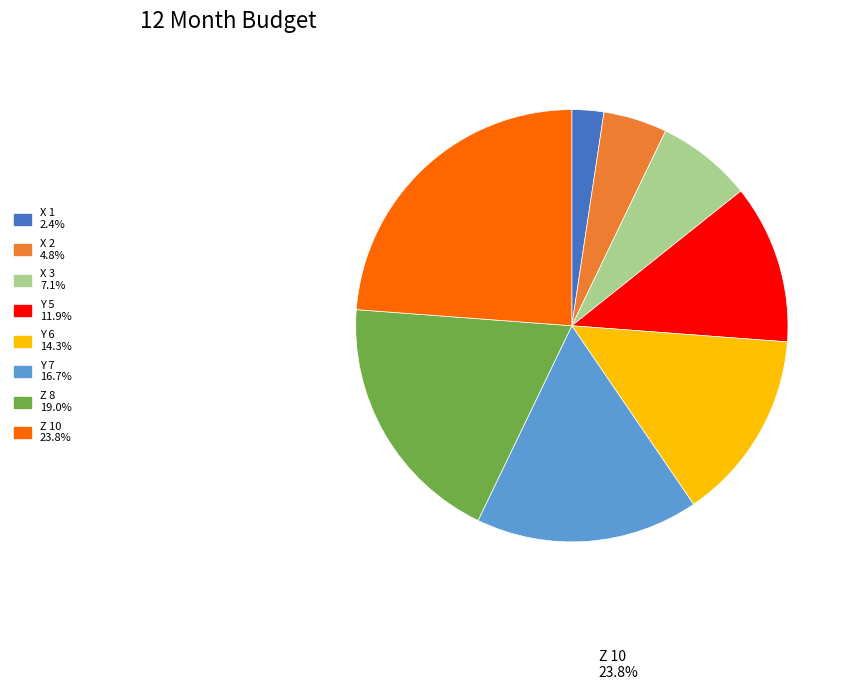

Is there any slice that represents more than half of the pie?

No